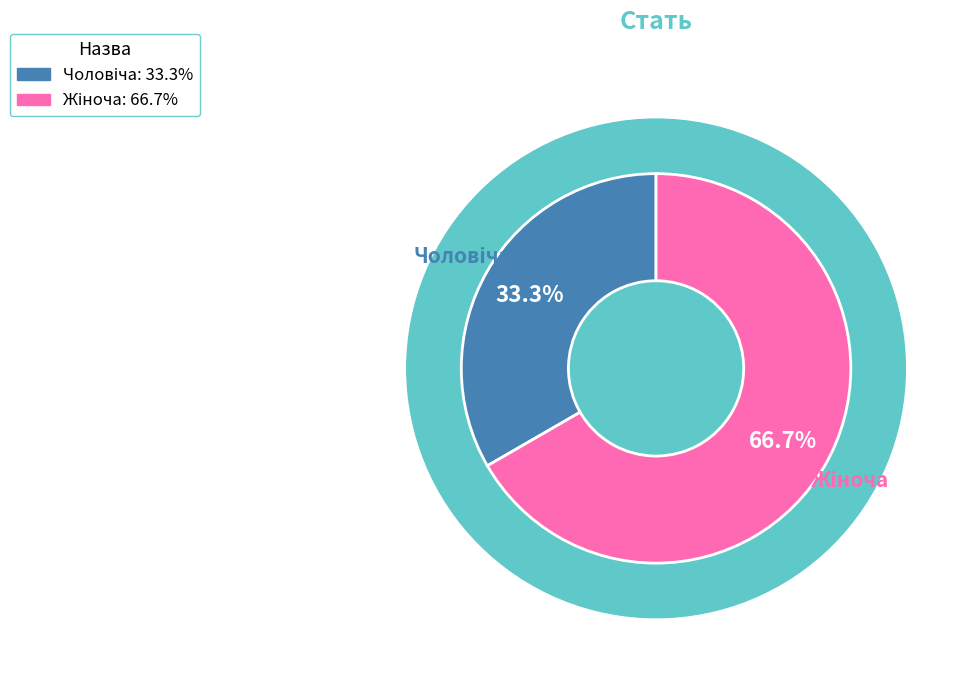

How many slices are in this pie chart?

2